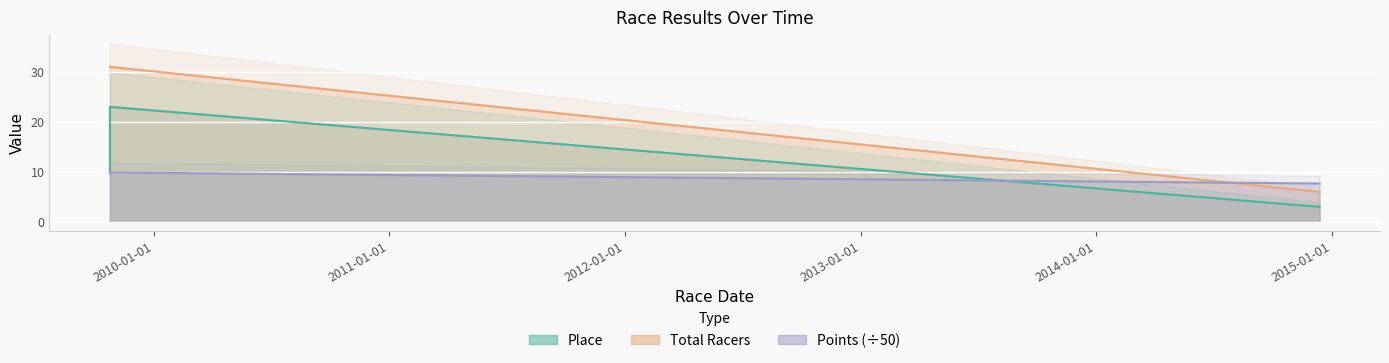

What is the difference between the highest and lowest values at 2009-10-25?

21.3